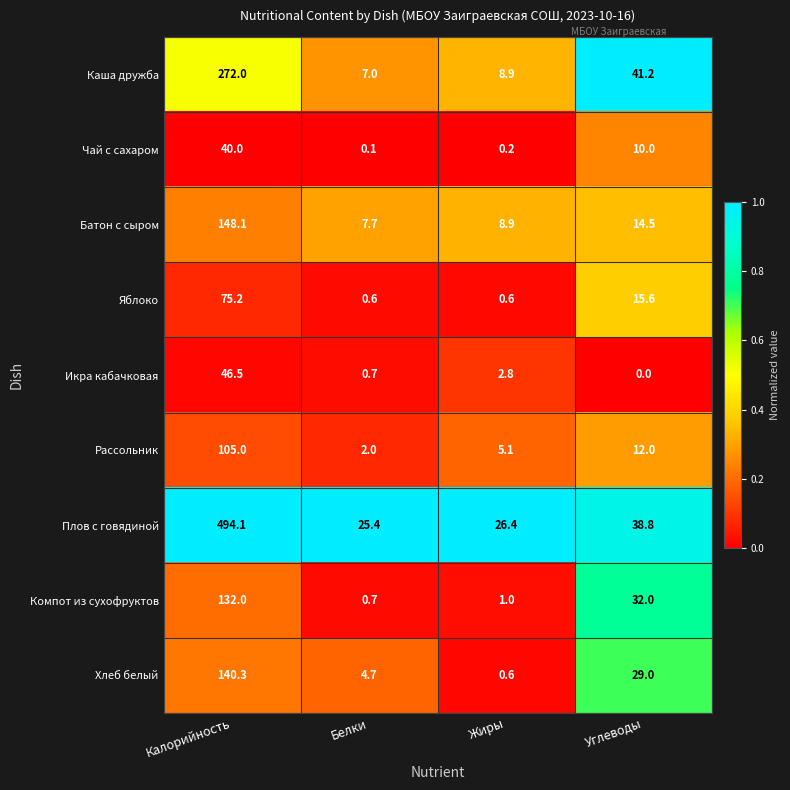

Is it true that Плов с говядиной equals 494.1 at Калорийность?

True